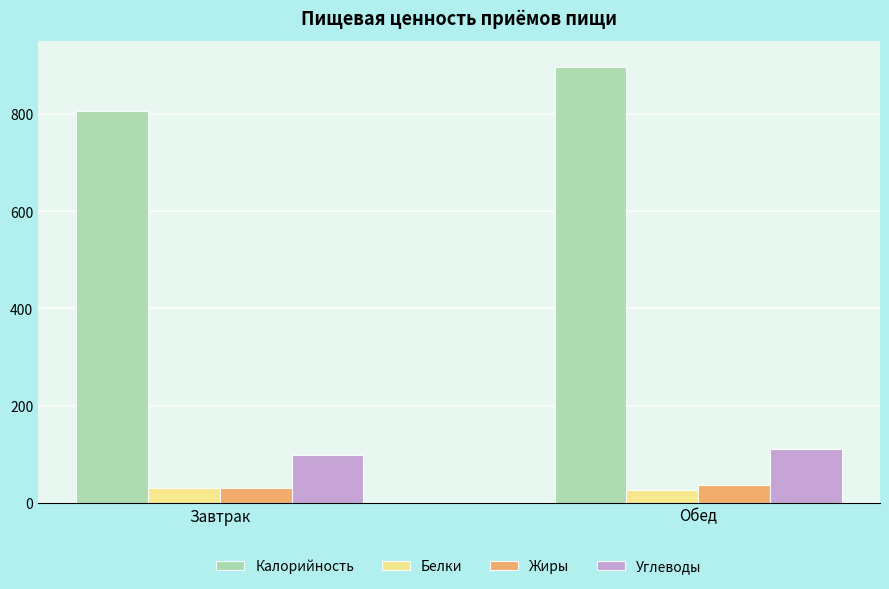

Are the bars grouped side by side (vs. stacked)?

Yes